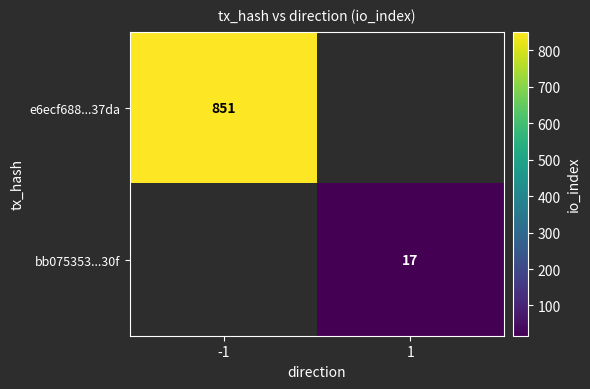

At how many categories does at least one series exceed 734?

1